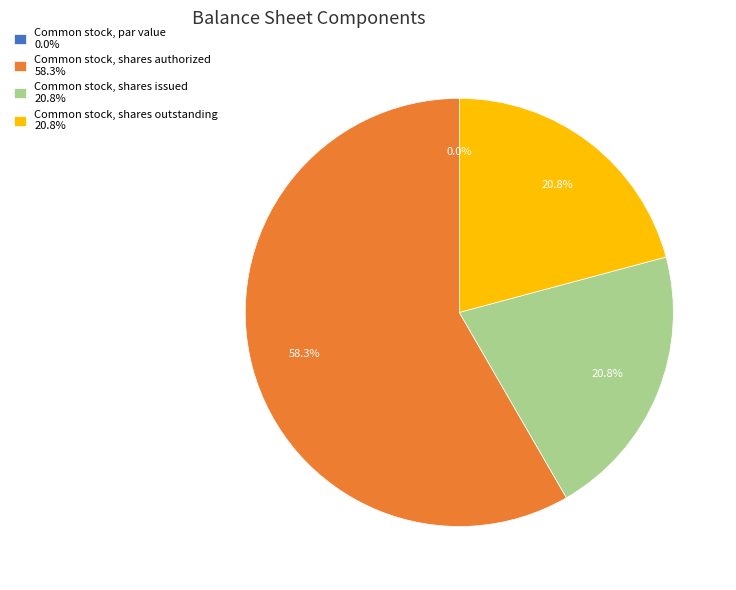

True or false: Common stock, shares issued accounts for 35% of the total.

False